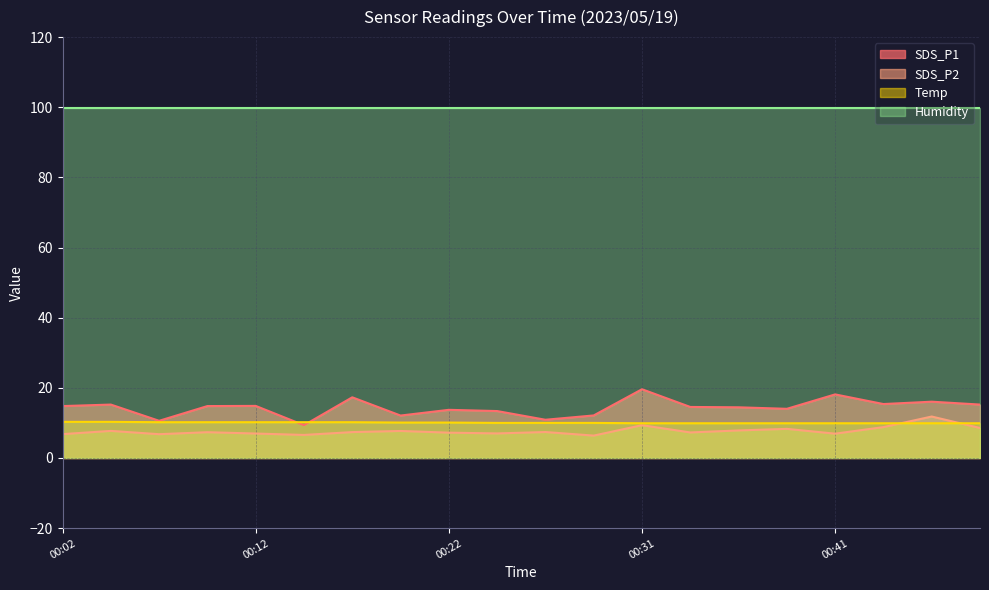

Which series has the largest range (max minus min)?

SDS_P1